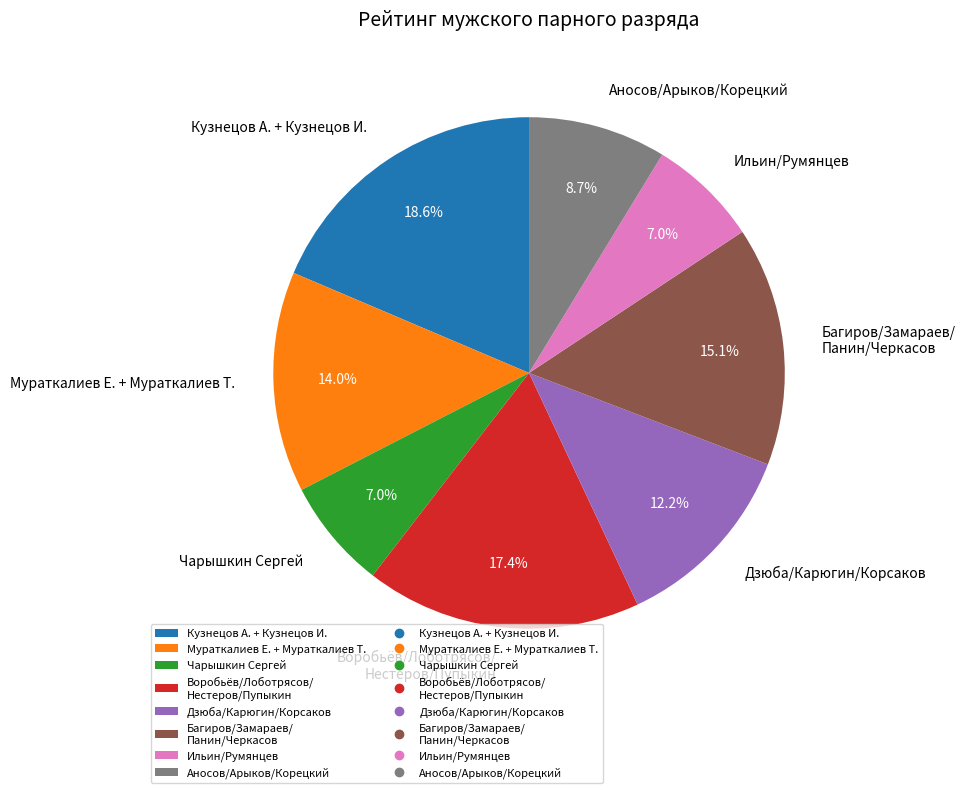

Which slice is the largest?

Кузнецов А. + Кузнецов И.